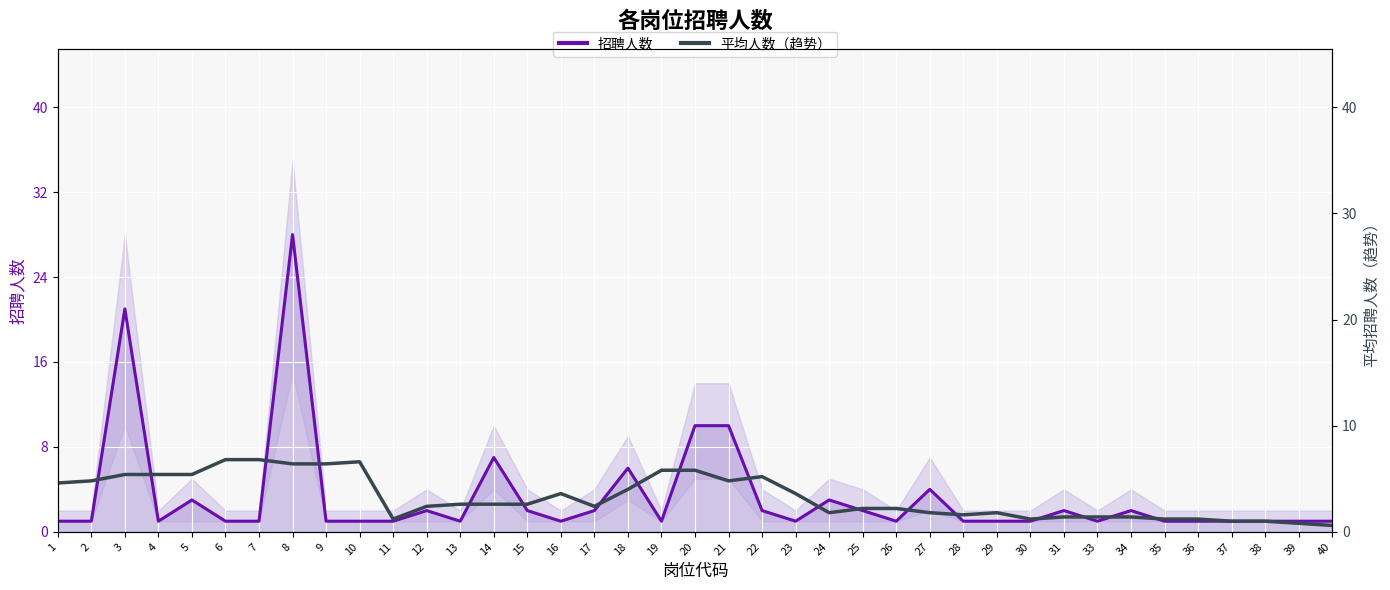

What is the difference between the 平均人数（趋势） values at 8 and 5?

1.0